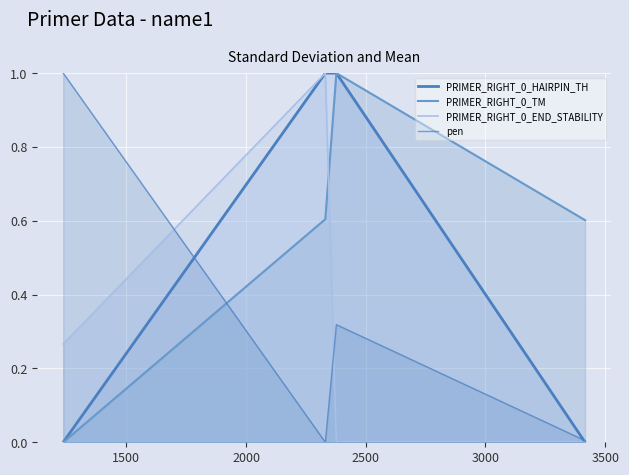

Rank the categories by PRIMER_RIGHT_0_END_STABILITY value from lowest to highest.

2377, 3416, 1236, 2331